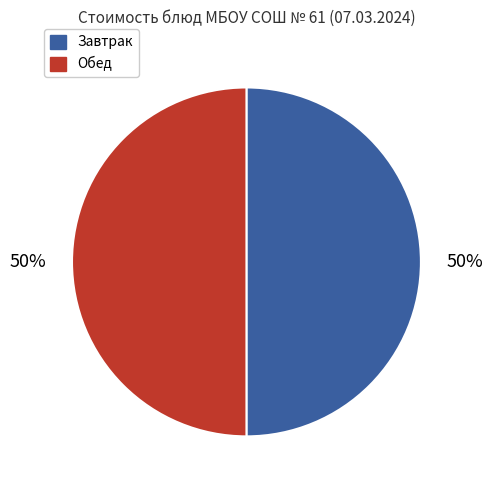

To the nearest percent, what is the average slice percentage?

50%